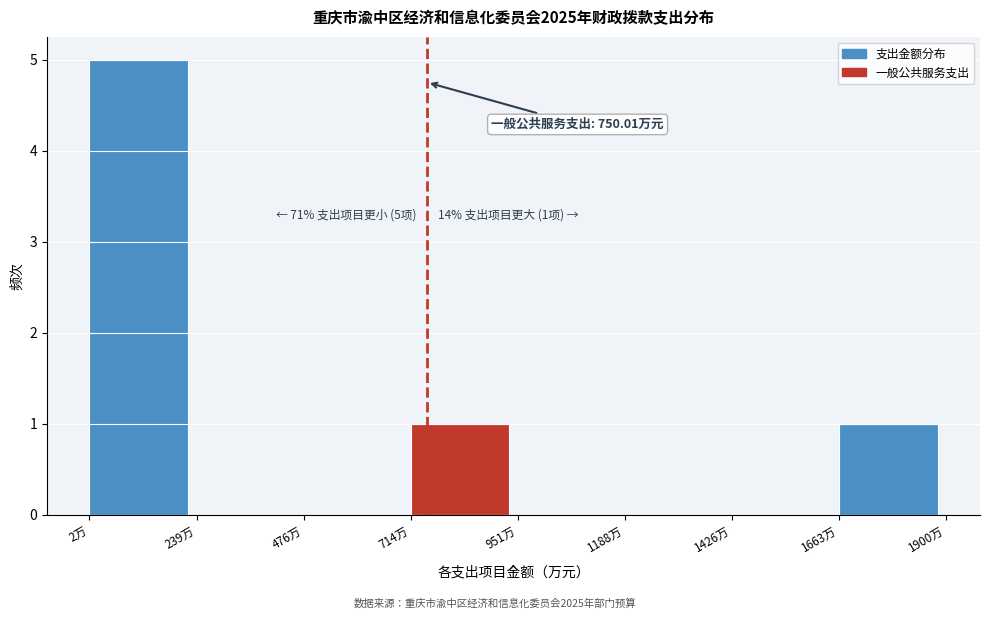

Which range on the x-axis has the tallest bar?

0 to 250